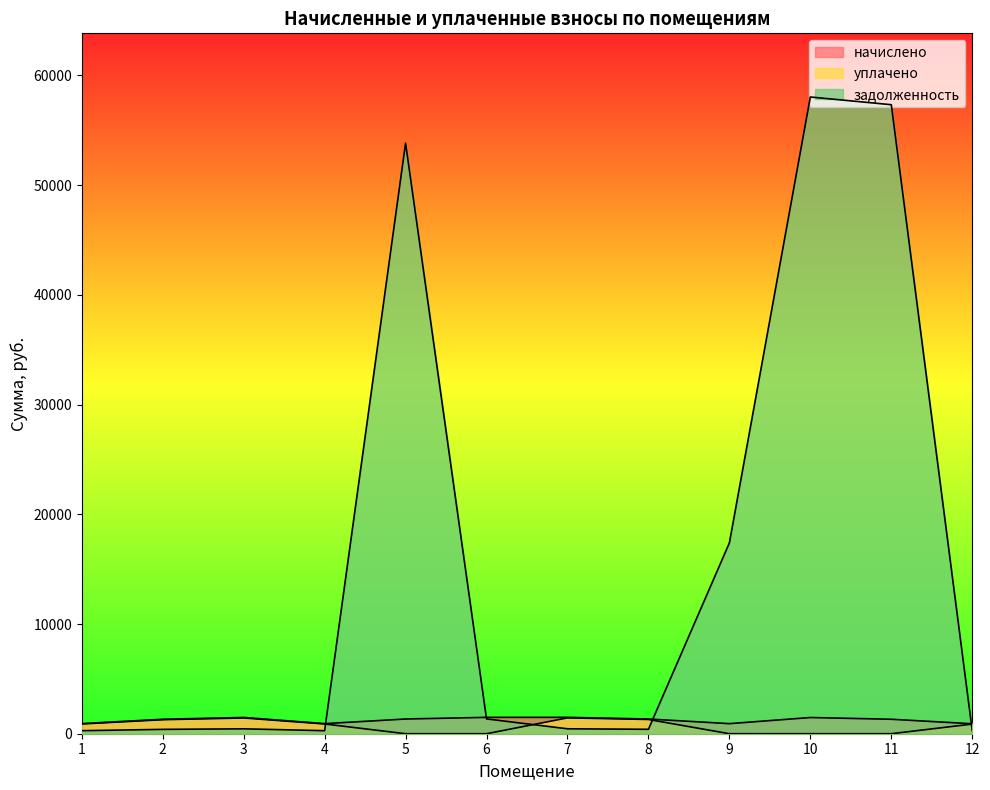

Between 3 and 12, which series saw the biggest shift?

начислено